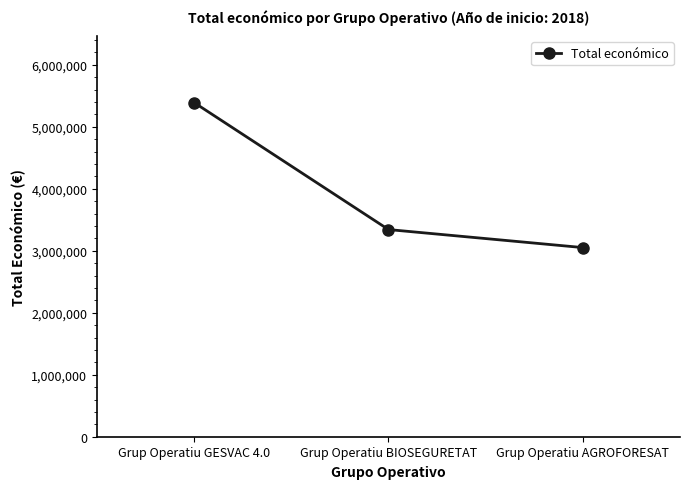

Reading left to right, transcribe all the data shown in this chart.

5390598	3342252	3051573